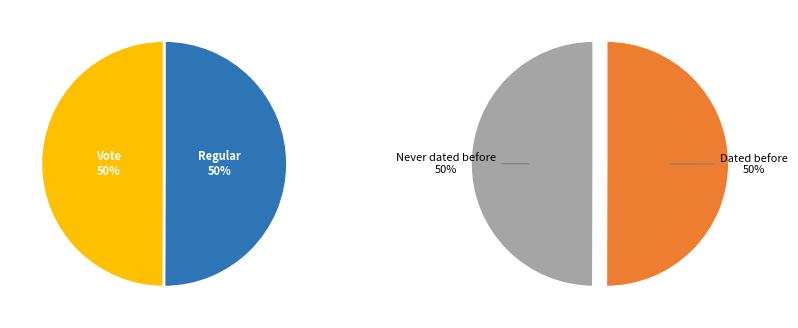

To the nearest percent, what is the combined percentage of Regular and Vote?

100%